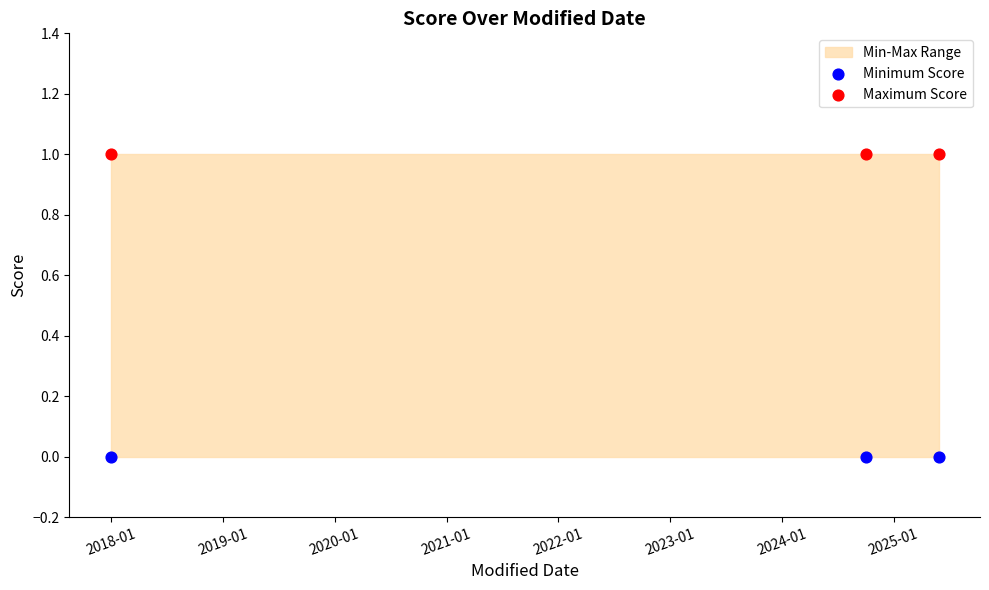

Which series reaches the maximum Y coordinate?

Maximum Score